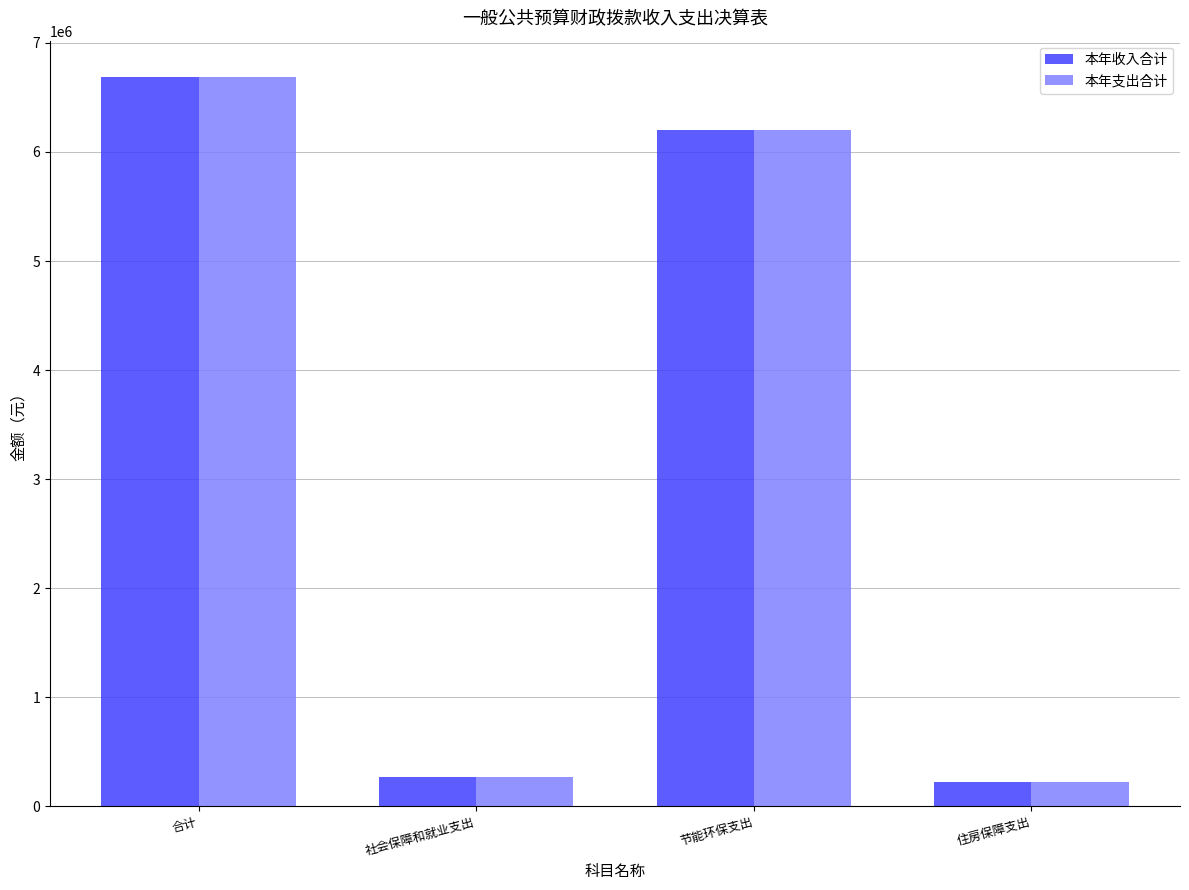

How many values in the 本年支出合计 series are below 6204646?

2